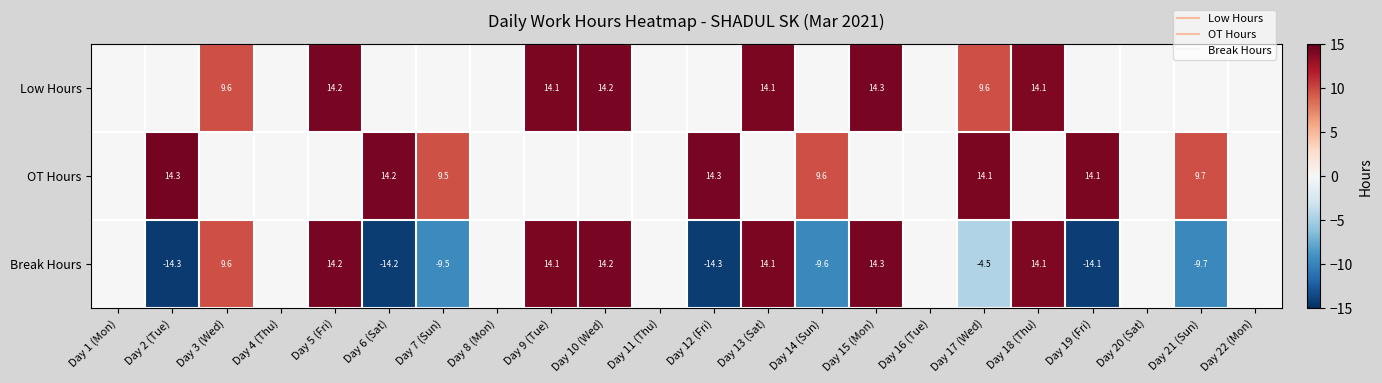

At how many categories does at least one series exceed -9?

22